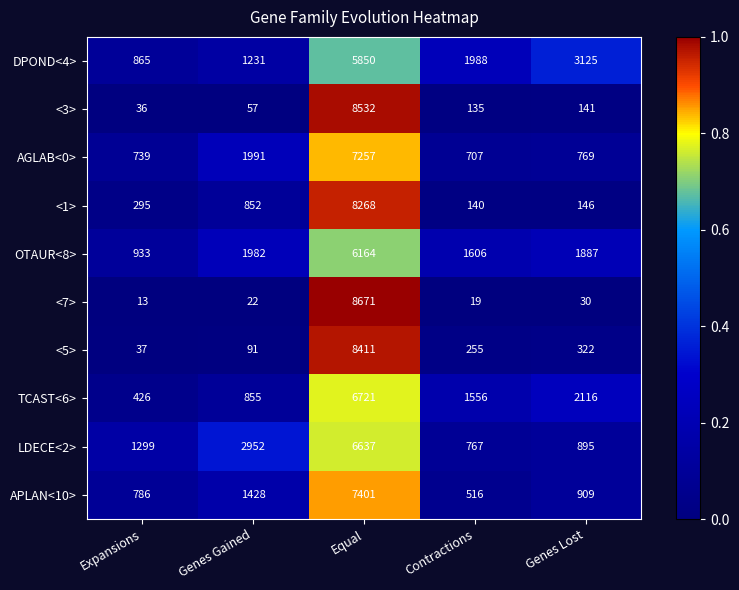

What is the spread (max minus min) of values at Expansions?

1286